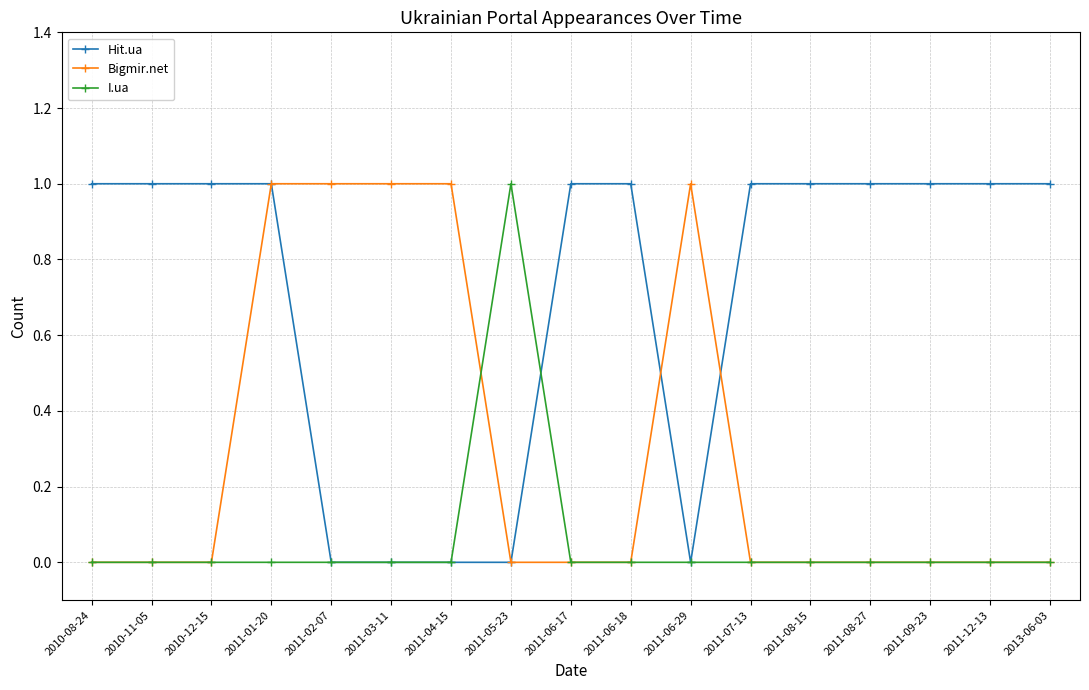

What are all the series names shown in the legend?

Hit.ua, Bigmir.net, I.ua